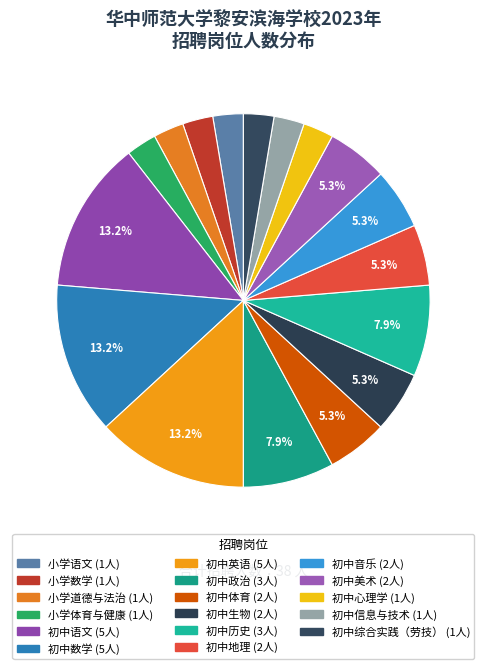

How many segments does this pie chart have?

17